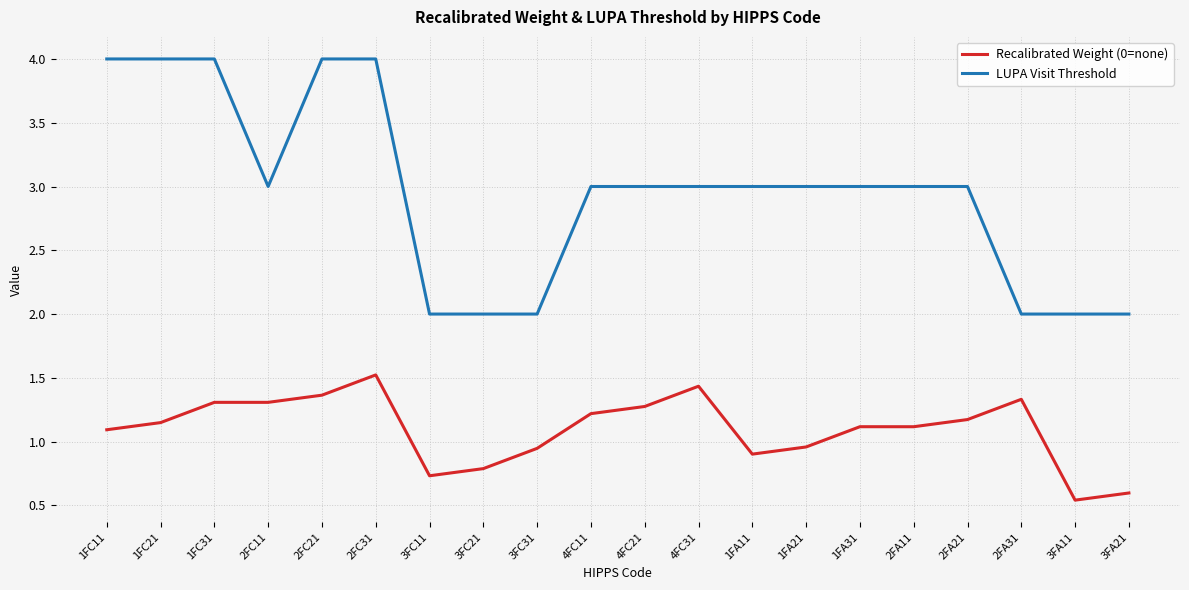

What is the maximum value shown in the chart?

4.0